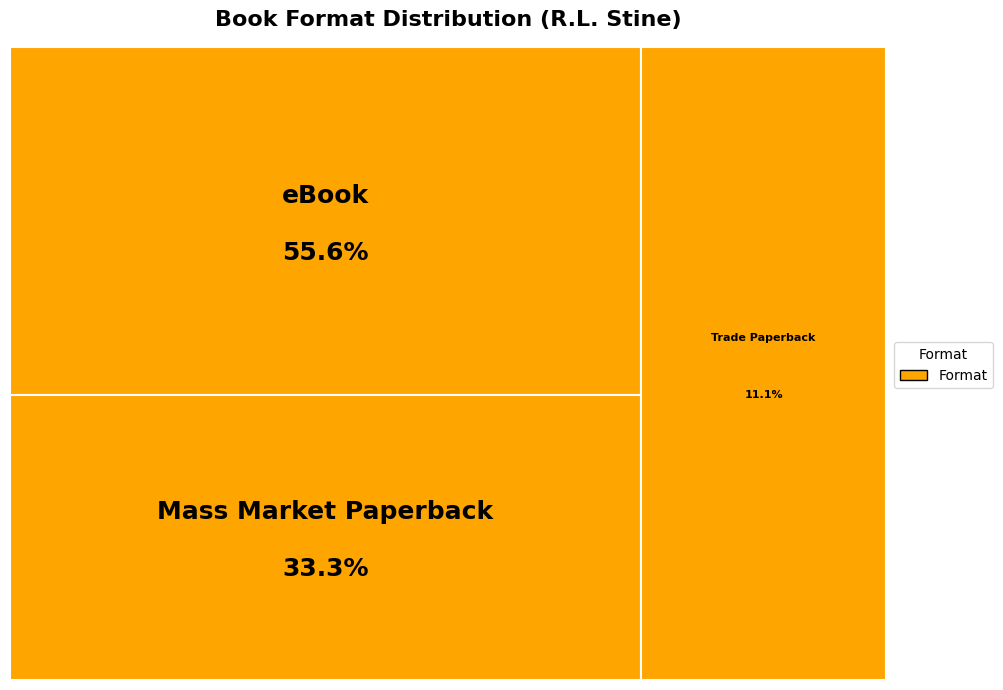

How many slices are in this pie chart?

3